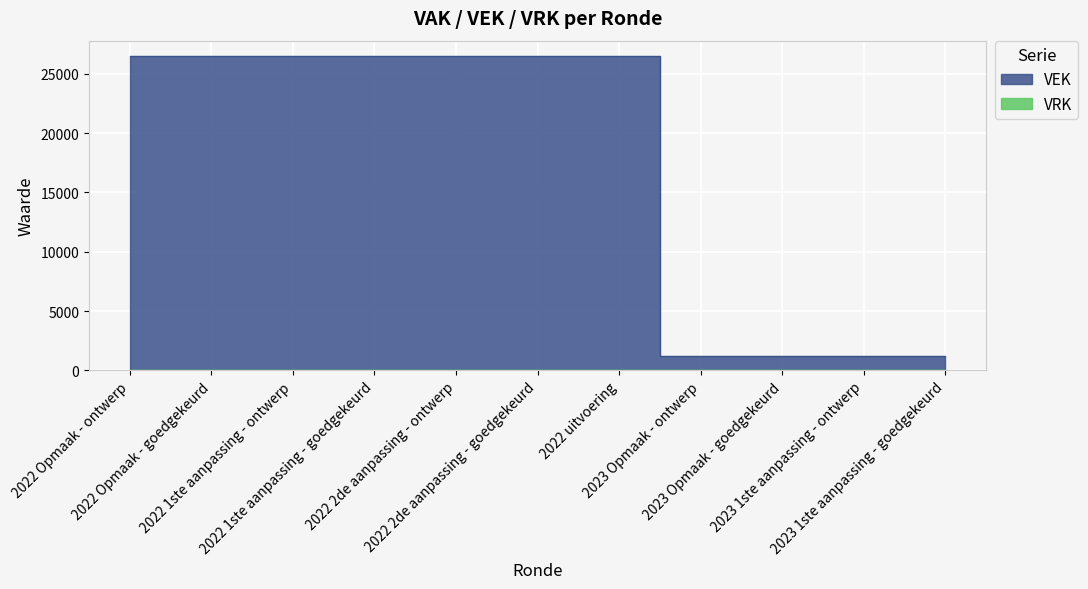

What is the sum of all values?

190136